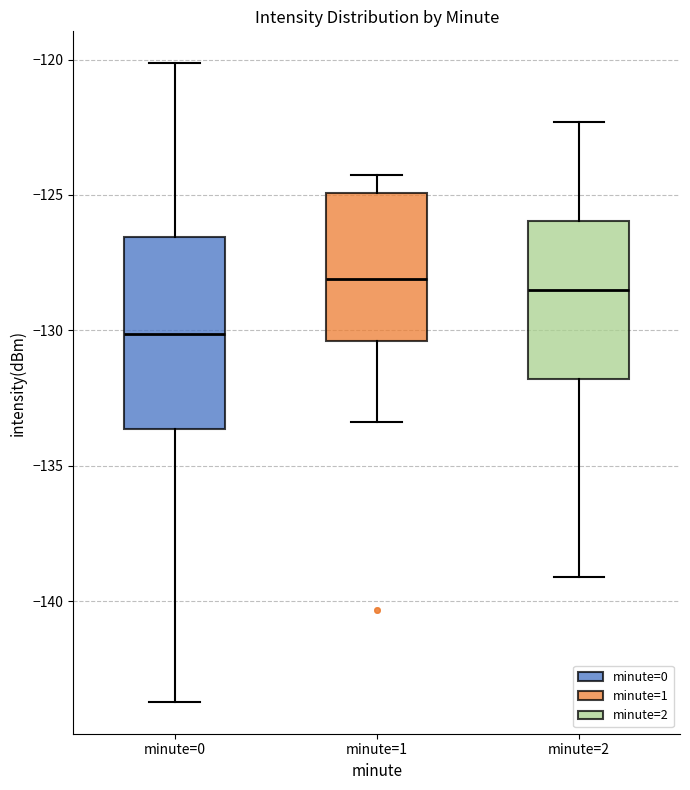

Reading left to right, read every box against the y-axis: the position of its median line, the range the box covers, and the ends of its whiskers. The values are not printed on the chart, so give them approximately, as read against the axis.

minute=0: median -130.0, box -133.5 to -126.5, whiskers -143.5 to -120.0
minute=1: median -128.0, box -130.5 to -125.0, whiskers -133.5 to -124.5
minute=2: median -128.5, box -132.0 to -126.0, whiskers -139.0 to -122.5